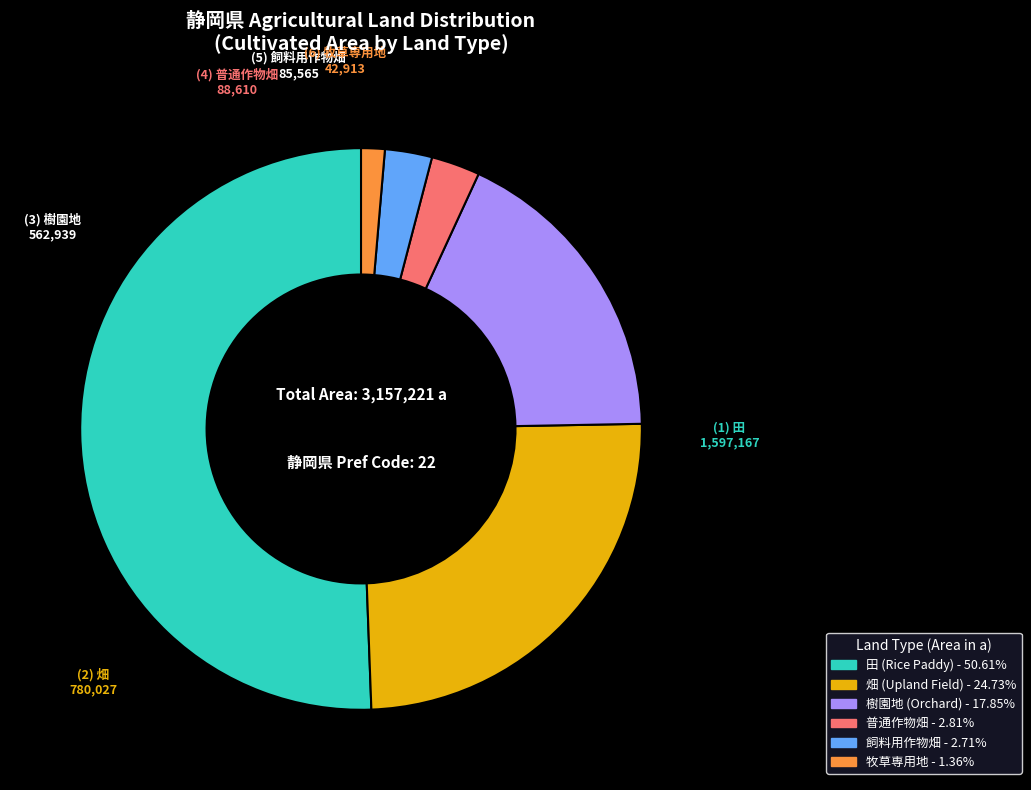

Is there a majority slice in this chart?

Yes